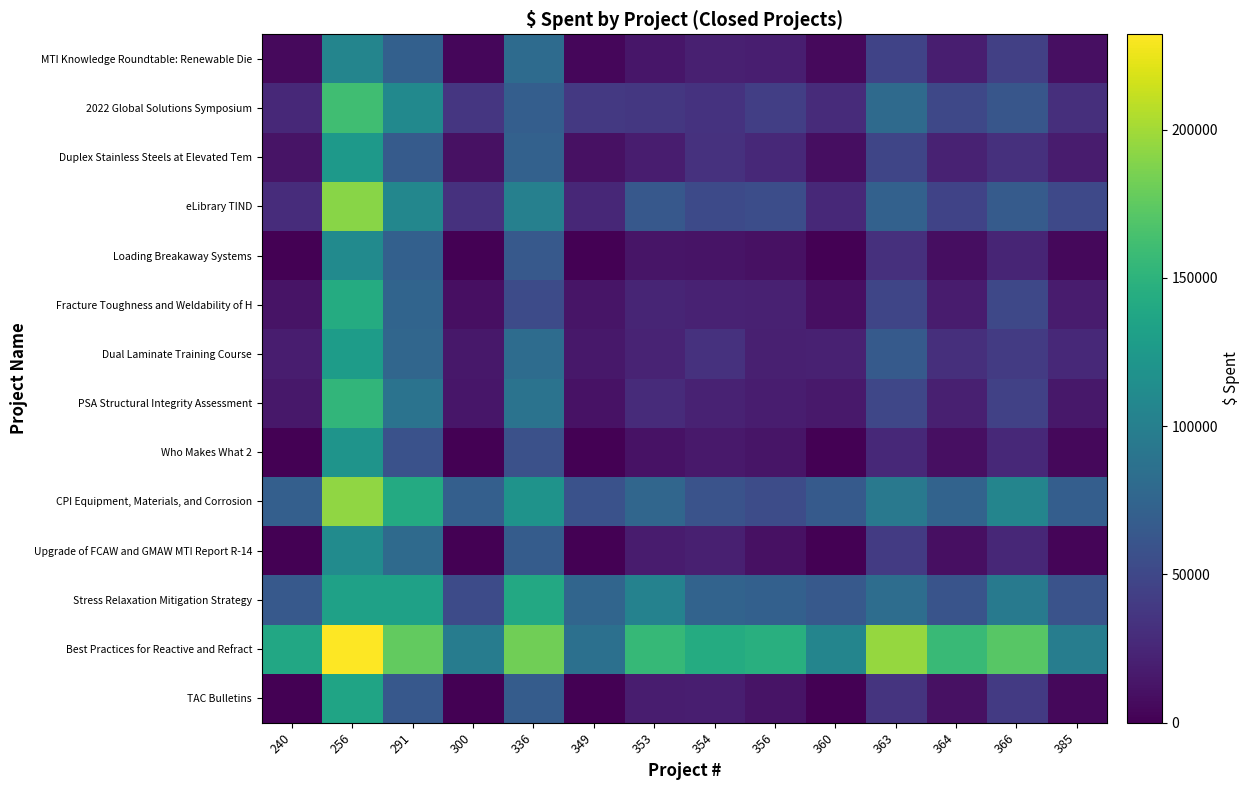

Reading left to right, what are all the values shown in this chart?

TAC Bulletins: 240=350.8	256=135382.3	291=63988.0	300=741.8	336=67128.5	349=132.7	353=18468.9	354=19311.1	356=12504.2	360=136.3	363=35147.0	364=10557.3	366=39114.2	385=5212.5
Best Practices for Reactive and Refract: 240=138787.1	256=232190.2	291=176152.8	300=97459.2	336=181702.7	349=85711.9	353=155900.1	354=143091.3	356=146195.2	360=105961.8	363=195113.7	364=157405.9	366=171623.6	385=98600.4
Stress Relaxation Mitigation Strategy: 240=65097.6	256=132432.9	291=132497.0	300=52851.6	336=139942.7	349=75977.6	353=103006.0	354=74118.6	356=70780.5	360=65038.4	363=83238.5	364=60305.0	366=95796.4	385=59258.8
Upgrade of FCAW and GMAW MTI Report R-14: 240=672.6	256=112135.9	291=79994.0	300=870.0	336=67523.6	349=386.0	353=17544.3	354=20055.1	356=10193.9	360=379.8	363=40480.0	364=9174.2	366=25746.3	385=3562.9
CPI Equipment, Materials, and Corrosion: 240=70353.6	256=193342.8	291=141615.9	300=70433.8	336=119690.7	349=58370.1	353=77092.2	354=59861.0	356=54073.4	360=65892.3	363=94232.3	364=73897.9	366=105249.2	385=69679.3
Who Makes What 2: 240=181.1	256=120219.3	291=58455.7	300=312.5	336=57573.1	349=0.0	353=11762.6	354=15613.1	356=12722.8	360=0.0	363=26496.1	364=9790.9	366=27130.2	385=5072.0
PSA Structural Integrity Assessment: 240=14860.2	256=152481.4	291=88372.2	300=13806.5	336=87988.2	349=11357.1	353=28386.2	354=21917.6	356=18617.1	360=16086.7	363=49093.9	364=20287.3	366=45186.4	385=14890.7
Dual Laminate Training Course: 240=18661.8	256=128330.6	291=76859.7	300=14935.6	336=82334.6	349=15150.1	353=23114.2	354=33039.6	356=20824.6	360=21098.1	363=65457.2	364=31118.6	366=40814.2	385=27094.4
Fracture Toughness and Weldability of H: 240=12457.4	256=143066.1	291=74413.7	300=9438.1	336=53307.9	349=13032.7	353=24035.0	354=22192.1	356=20994.0	360=9274.9	363=48759.5	364=17544.8	366=50333.6	385=17465.1
Loading Breakaway Systems: 240=198.5	256=111364.9	291=71308.9	300=456.9	336=65225.9	349=0.0	353=13476.1	354=11976.3	356=10459.2	360=0.0	363=32369.9	364=8865.5	366=23596.6	385=4866.0
eLibrary TIND: 240=29065.7	256=190953.1	291=107274.0	300=33132.8	336=101126.4	349=25728.2	353=64066.8	354=52011.6	356=54443.3	360=27024.4	363=72100.0	364=46940.2	366=66641.3	385=51357.5
Duplex Stainless Steels at Elevated Tem: 240=11937.0	256=125338.2	291=66679.4	300=10521.2	336=71996.5	349=10856.0	353=18153.7	354=33229.2	356=26939.7	360=8836.6	363=48853.2	364=22538.1	366=32315.2	385=17534.2
2022 Global Solutions Symposium: 240=27052.9	256=161126.9	291=110453.7	300=36461.3	336=69437.7	349=38694.1	353=37848.3	354=34305.3	356=42826.6	360=28566.9	363=80275.5	364=50045.3	366=61930.0	385=31683.3
MTI Knowledge Roundtable: Renewable Die: 240=6102.2	256=105574.0	291=71511.6	300=4317.3	336=81334.8	349=3692.6	353=13678.2	354=20319.3	356=19586.7	360=5709.3	363=46739.8	364=19618.2	366=43989.0	385=9245.8